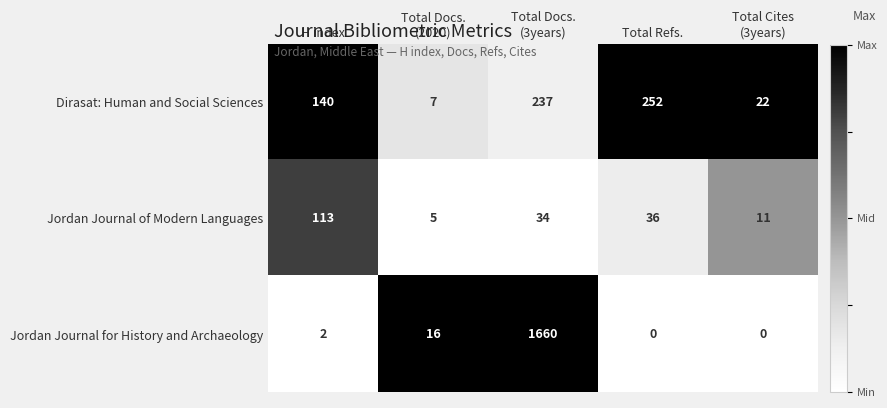

What is the difference between the second highest and minimum values in the Jordan Journal for History and Archaeology series?

16